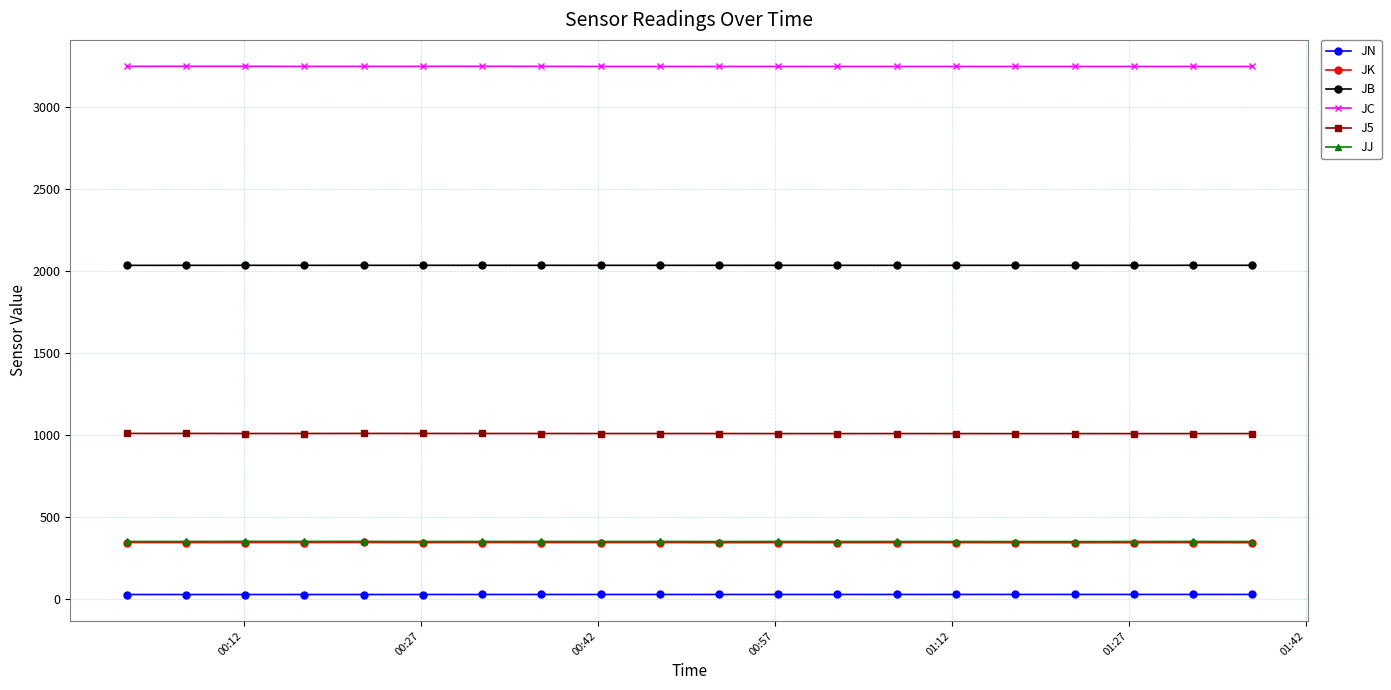

Does the chart display data point markers on the line(s)?

Yes